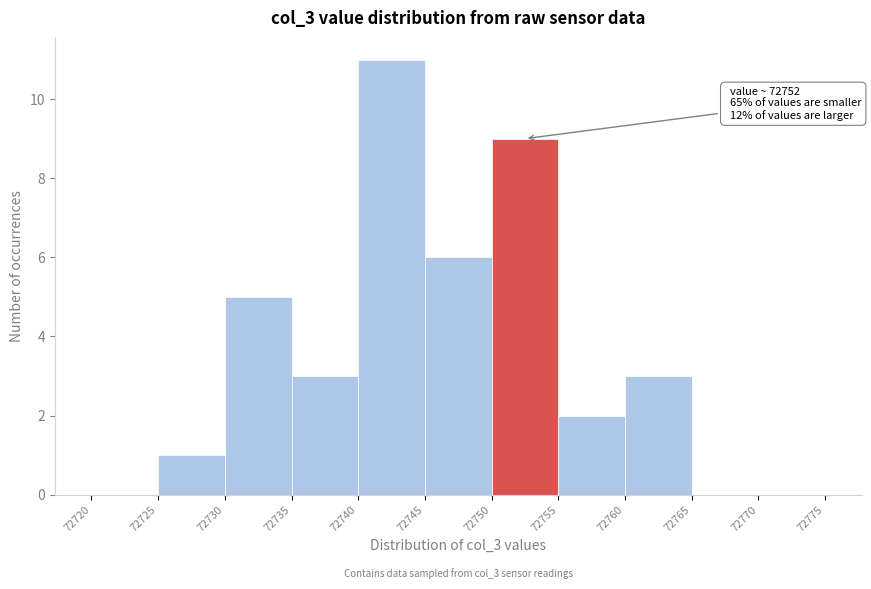

Which range on the x-axis has the tallest bar?

72740 to 72745